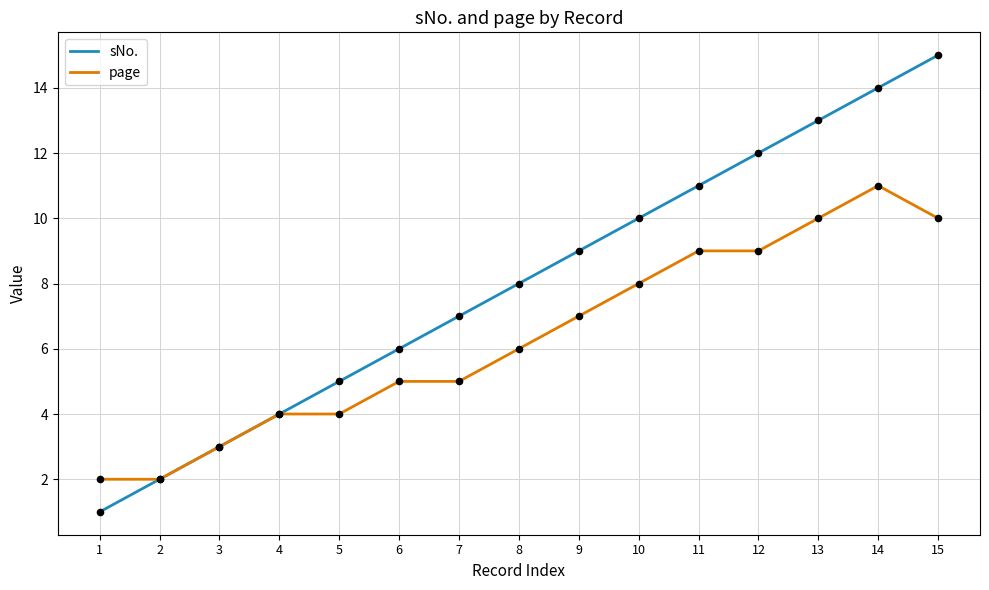

The sNo. series shows 11 at 11. True or false?

True